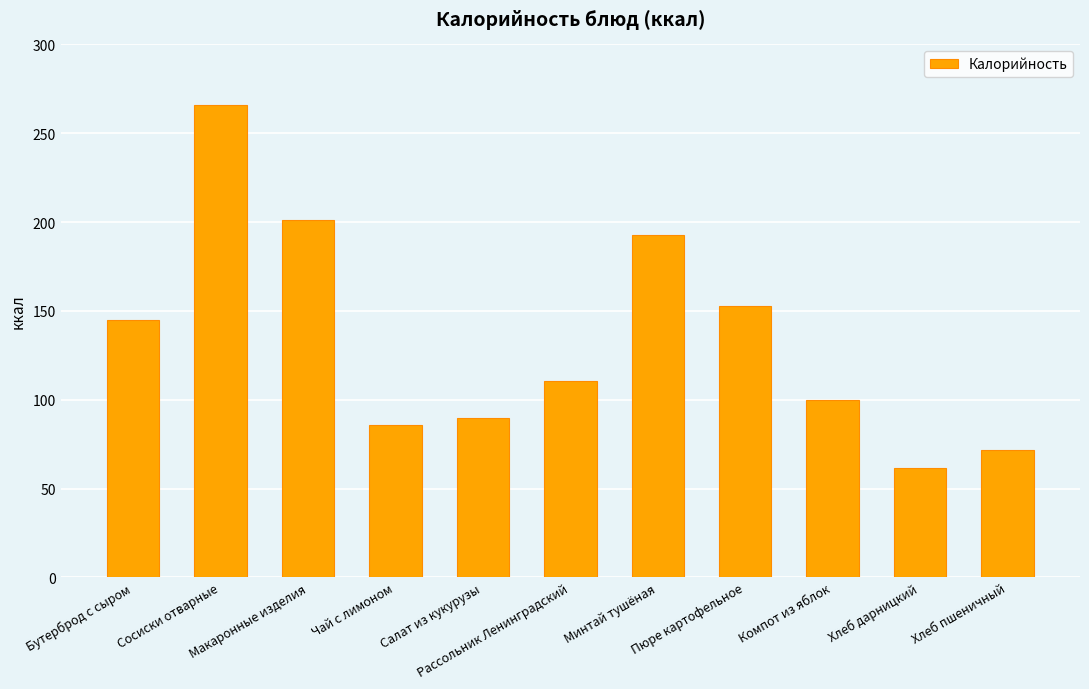

Read the value at Сосиски отварные.

266.0